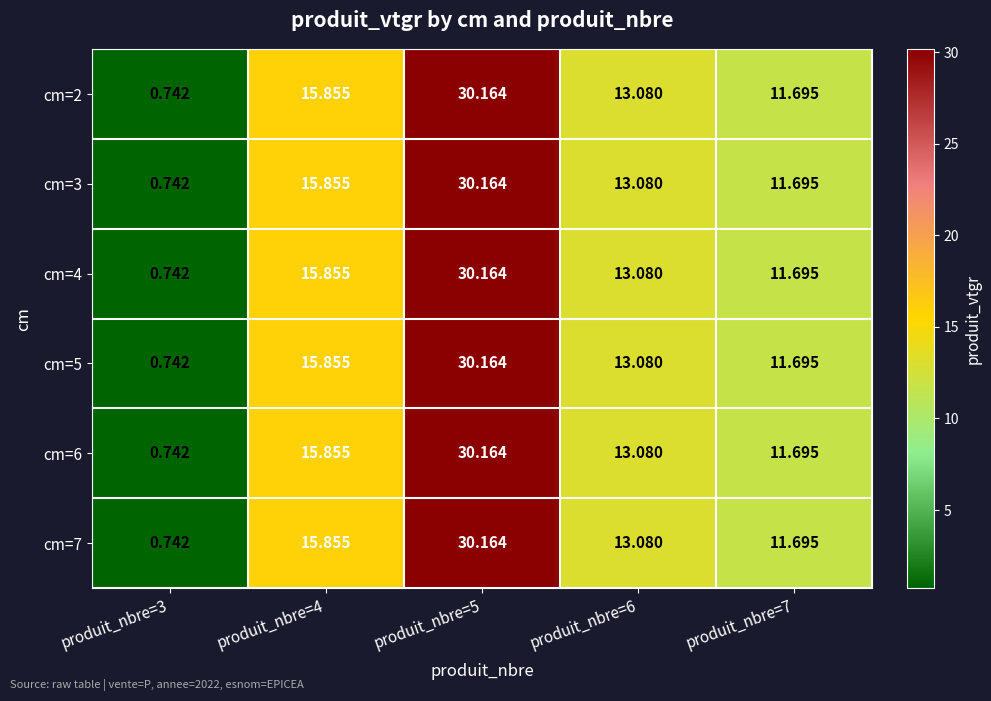

Is the value of cm=6 at produit_nbre=5 greater than the value of cm=3 at produit_nbre=3?

Yes